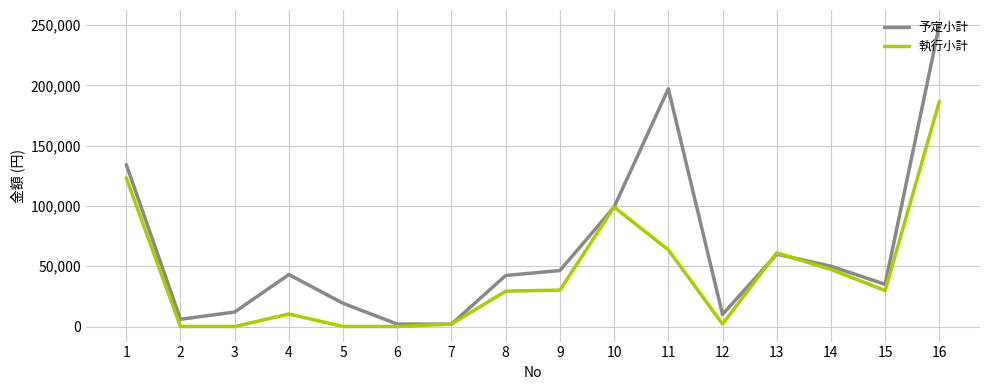

Which series ends up on top after the final intersection of 執行小計 and 予定小計?

予定小計